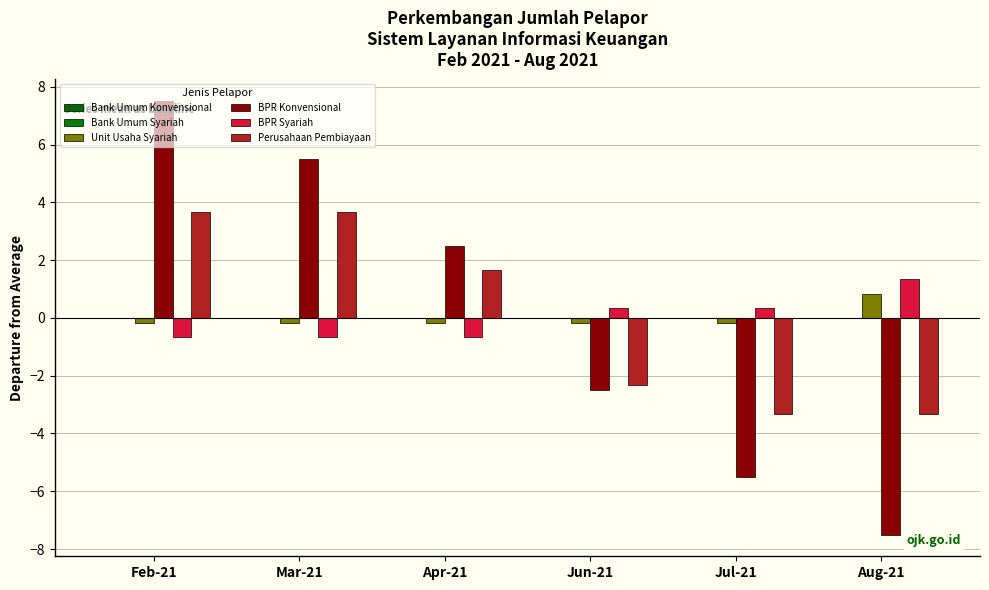

At which category is the sum across all series the highest?

Feb-21